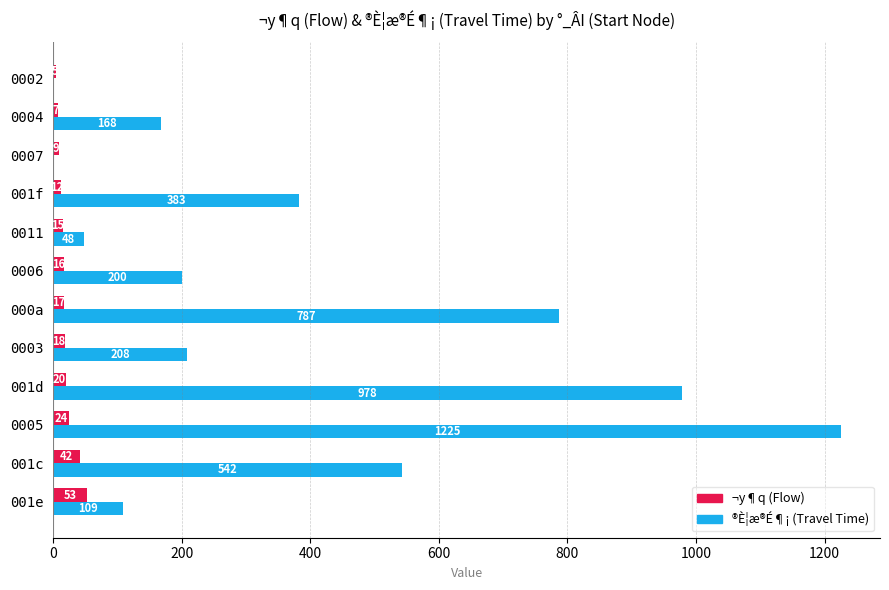

What is the total value across all series at 001f?

395